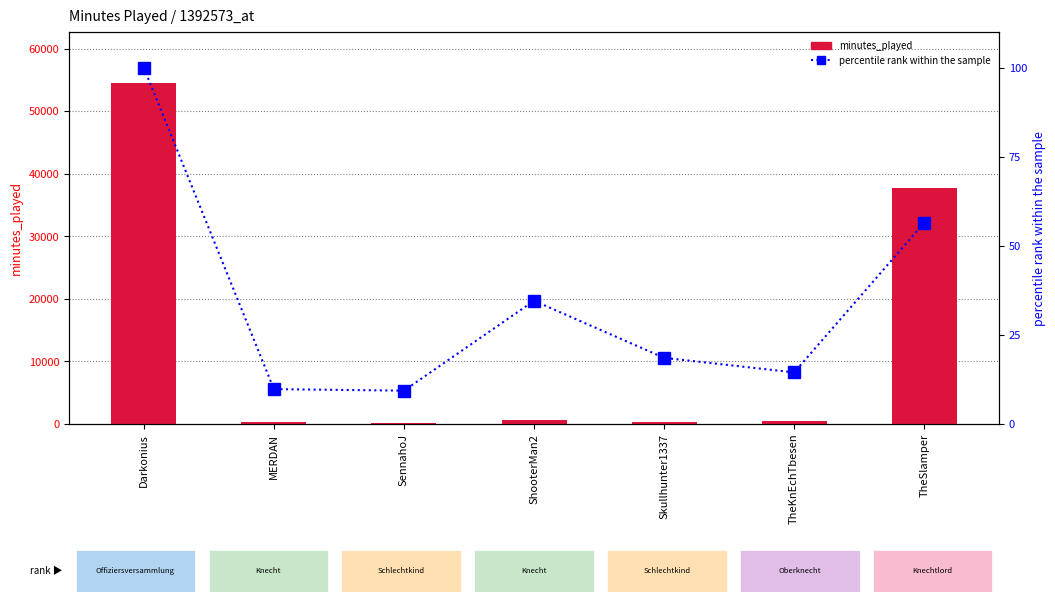

The minutes_played series shows 194.3 at ShooterMan2. True or false?

False